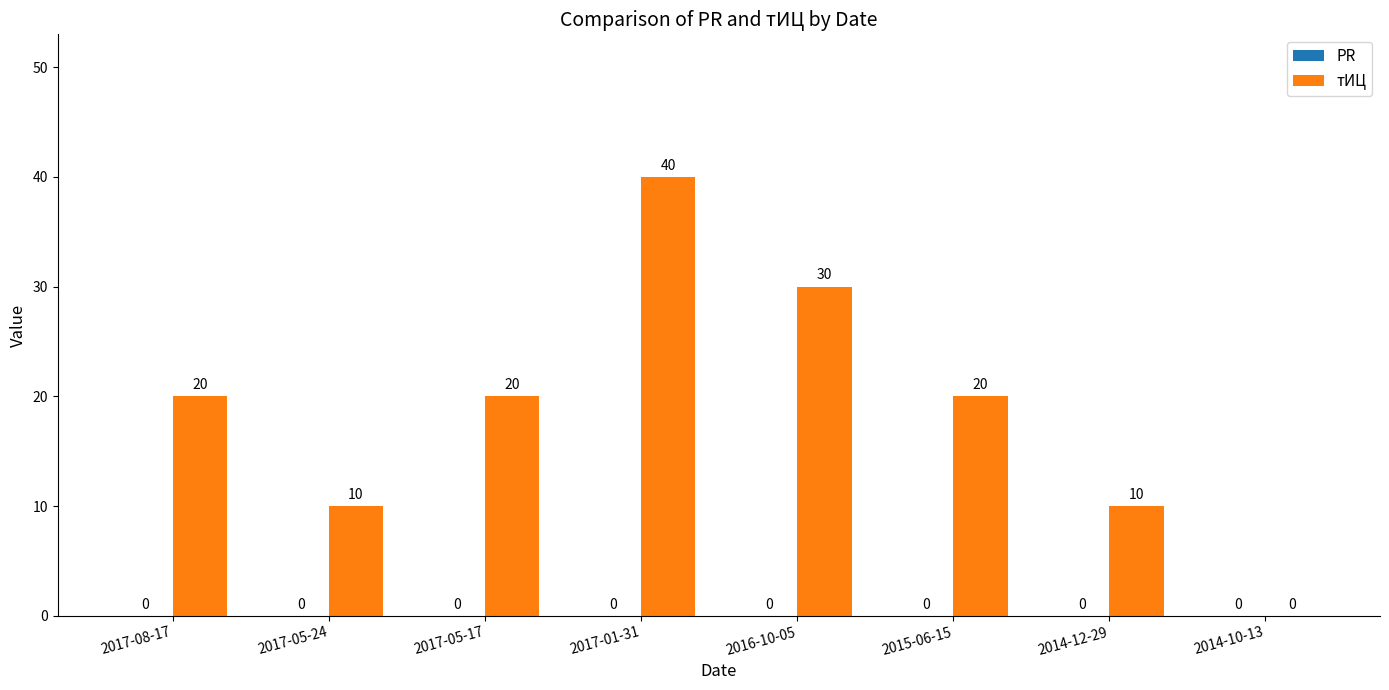

True or false: the data shows 20 at 2015-06-15.

True